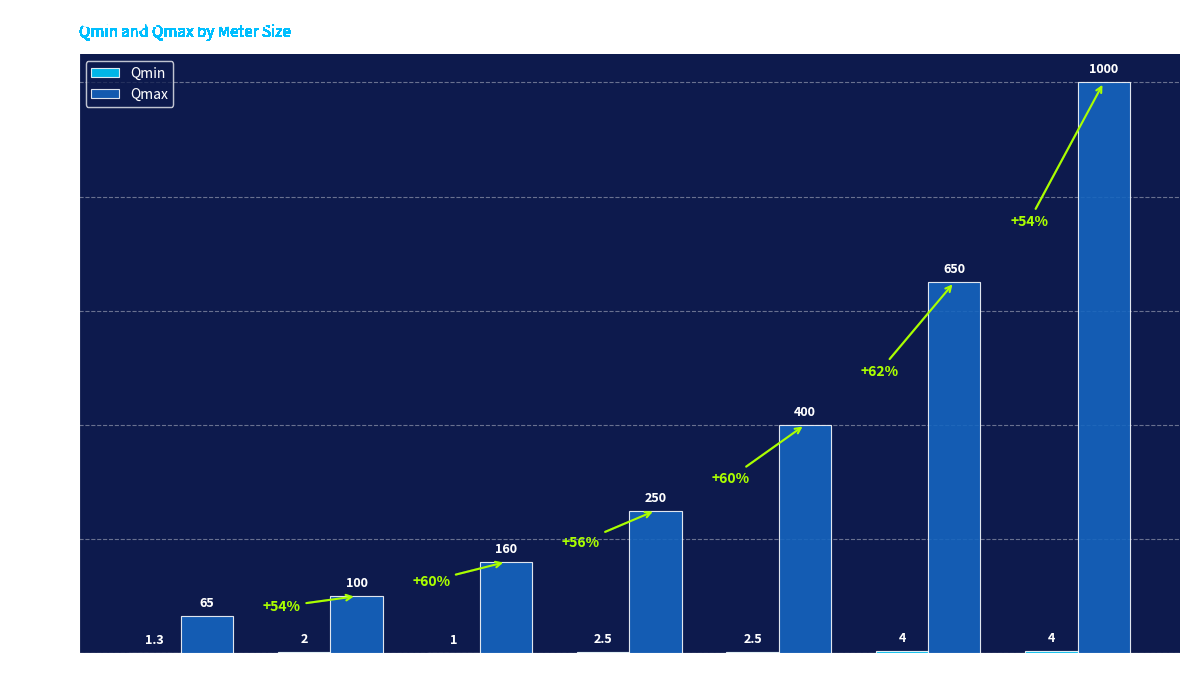

Which series has the largest total across all categories?

Qmax